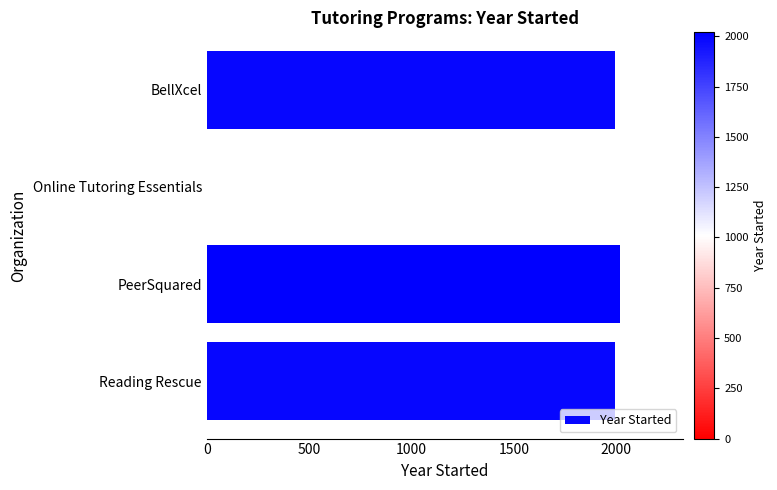

What is the ratio of the value at BellXcel to the value at Reading Rescue?

1.0